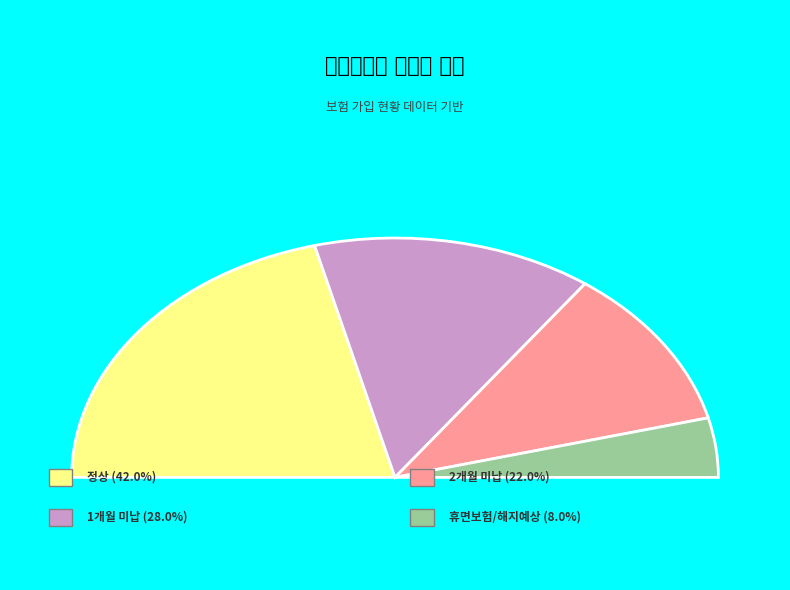

What is the total percentage of 2개월 미납 and 휴면보험/해지예상?

30.0%